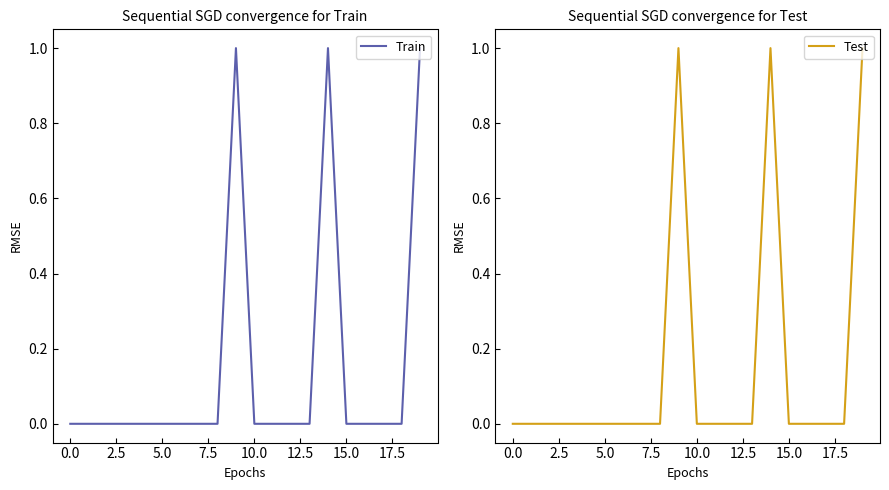

How many interior local peaks does the Test series have?

2